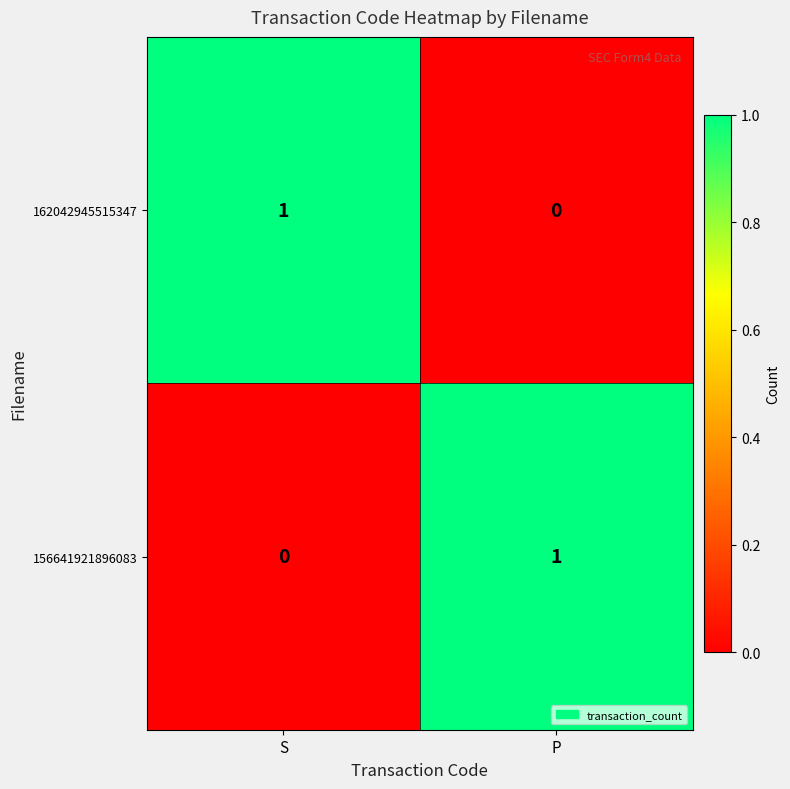

The value of 156641921896083 at P is 0. True or false?

False